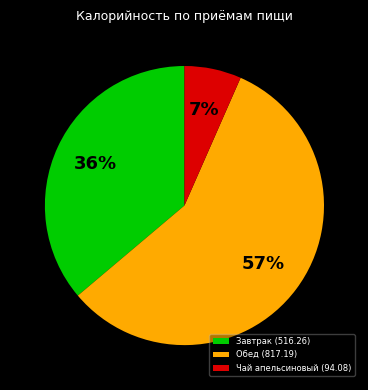

Count the number of slices in the pie.

3